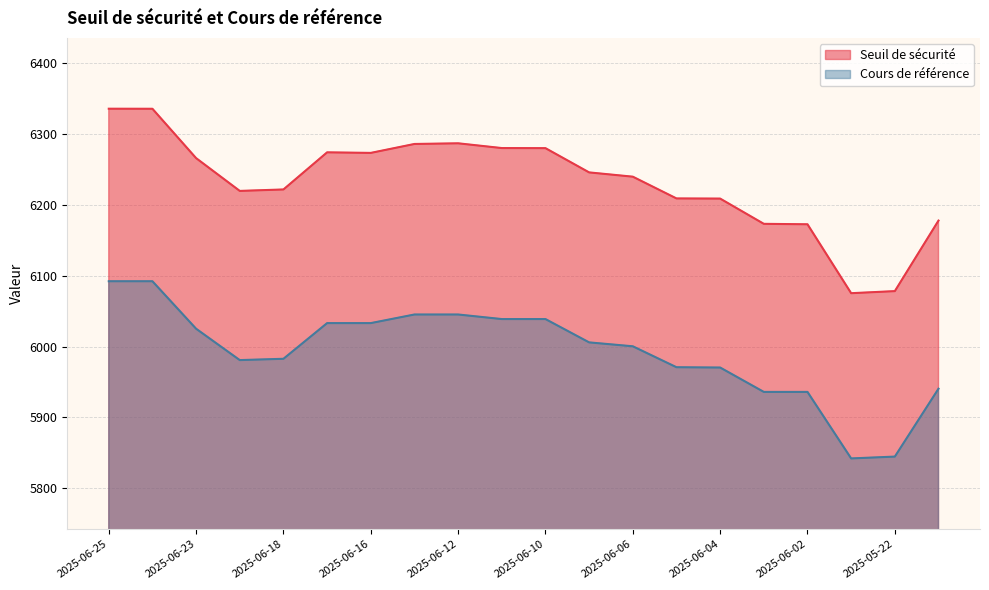

What is the maximum value for Cours de référence?

6092.2